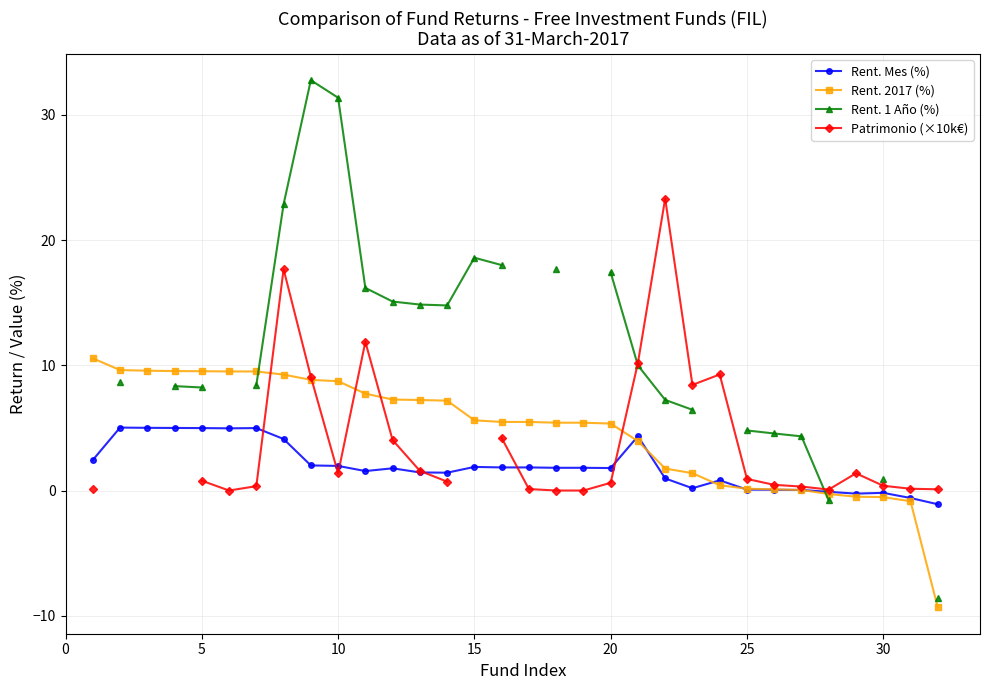

What is the maximum value for Rent. 2017 (%)?

10.6